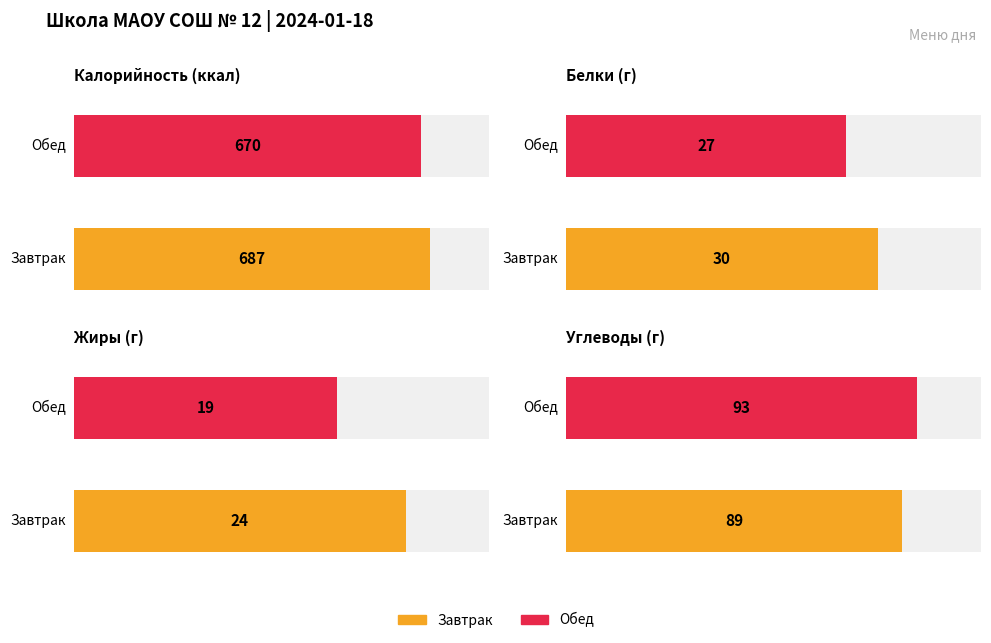

At how many categories does at least one series exceed 68?

2